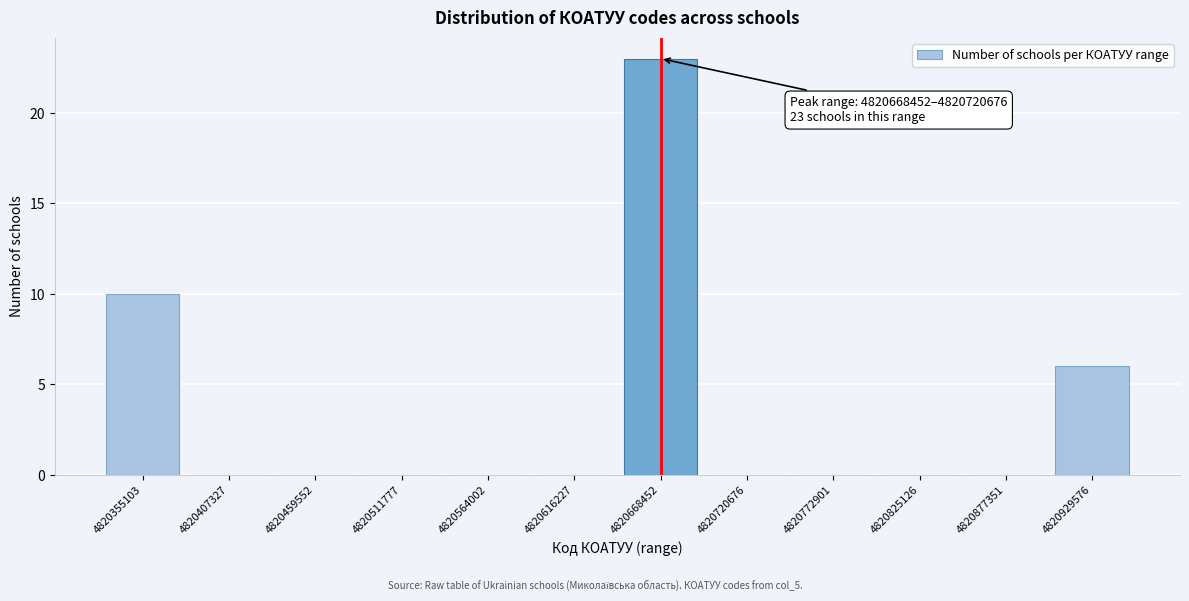

Reading right to left, what are all the values shown in this chart?

4820929576=6	4820877351=0	4820825126=0	4820772901=0	4820720676=0	4820668452=23	4820616227=0	4820564002=0	4820511777=0	4820459552=0	4820407327=0	4820355103=10